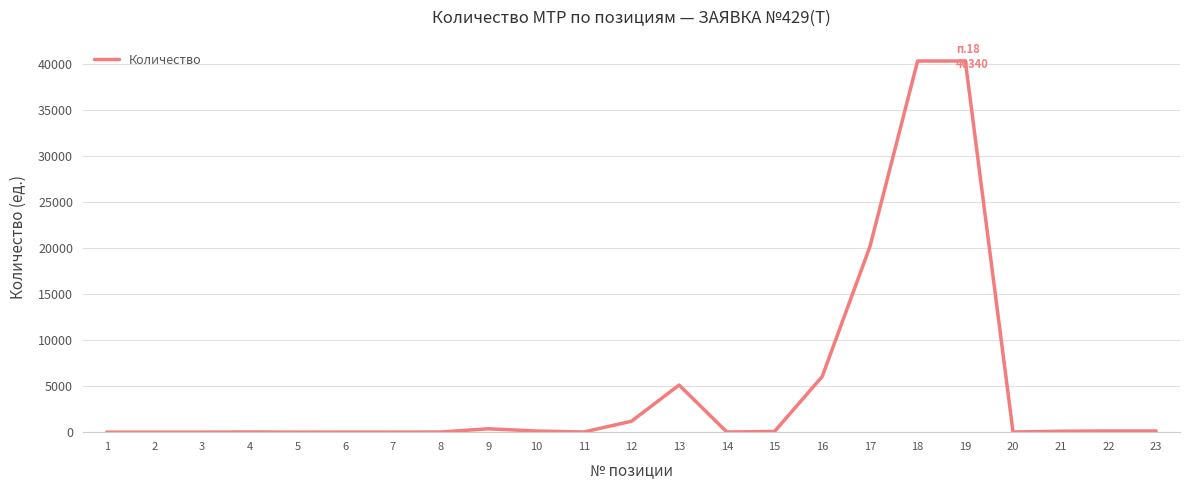

What is the difference between the maximum and minimum values?

40339